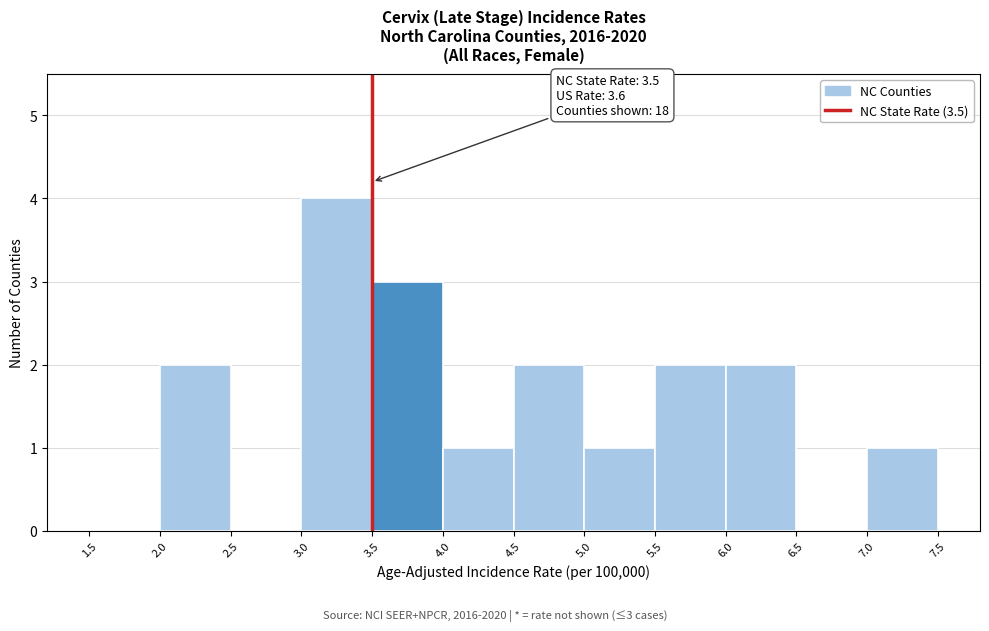

Which range on the x-axis has the tallest bar?

3.0 to 3.5